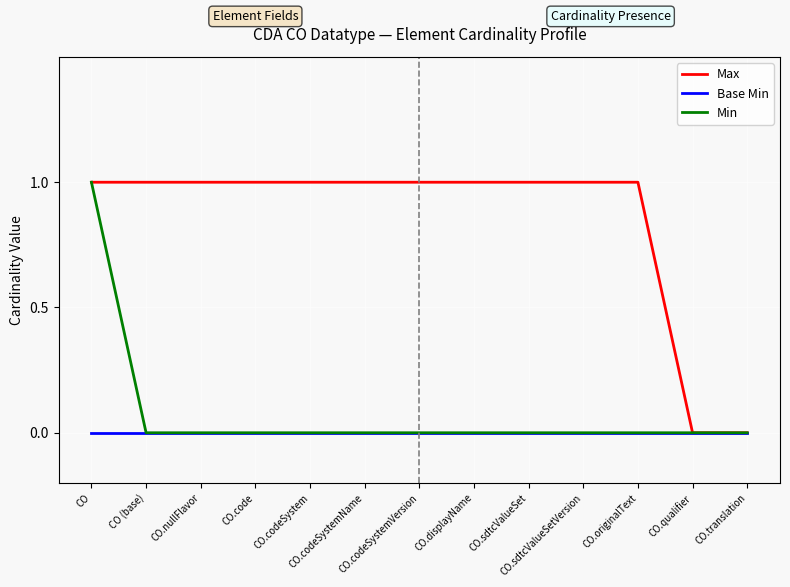

Reading right to left, transcribe all the data shown in this chart.

Max: 0	0	1	1	1	1	1	1	1	1	1	1	1
Base Min: 0	0	0	0	0	0	0	0	0	0	0	0	0
Min: 0	0	0	0	0	0	0	0	0	0	0	0	1